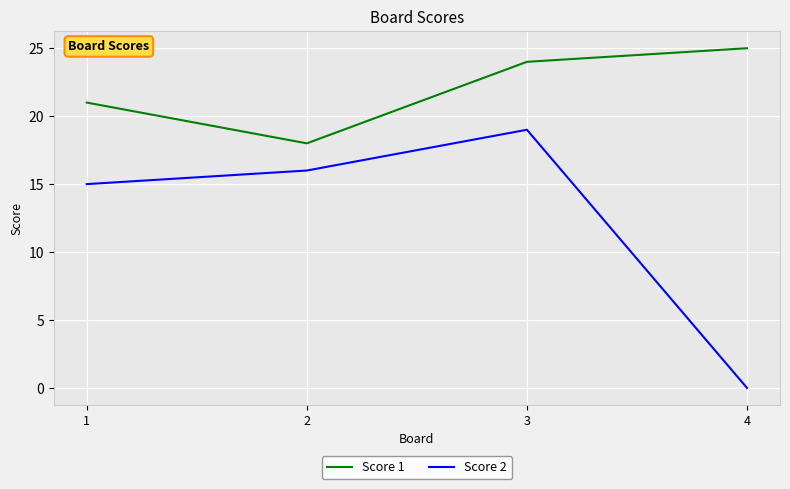

What is the difference between the second highest and minimum values in the Score 1 series?

6